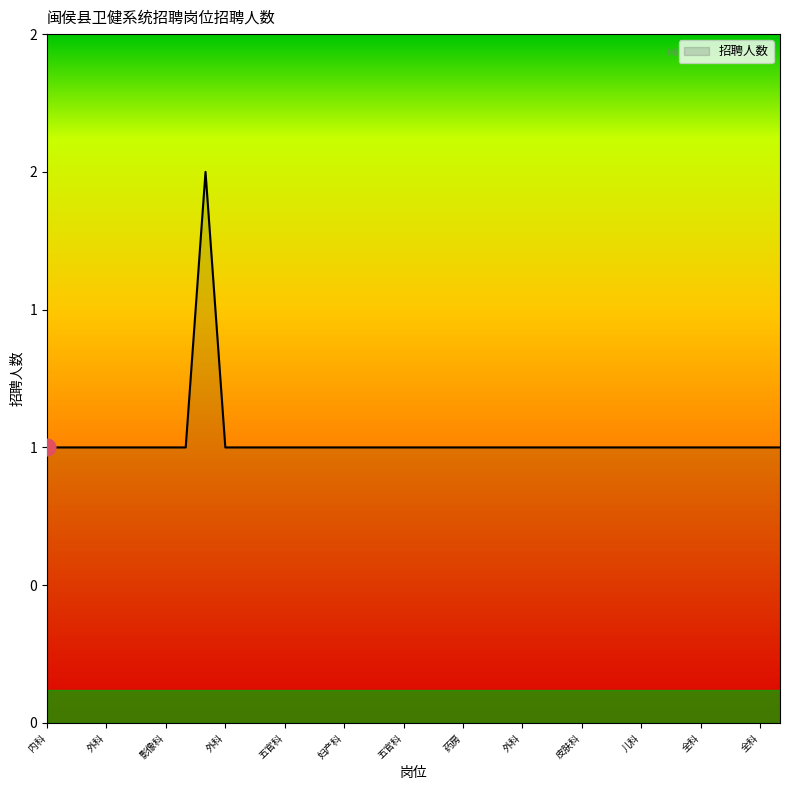

Reading left to right, what are all the values shown in this chart?

1	1	1	1	1	1	1	1	2	1	1	1	1	1	1	1	1	1	1	1	1	1	1	1	1	1	1	1	1	1	1	1	1	1	1	1	1	1